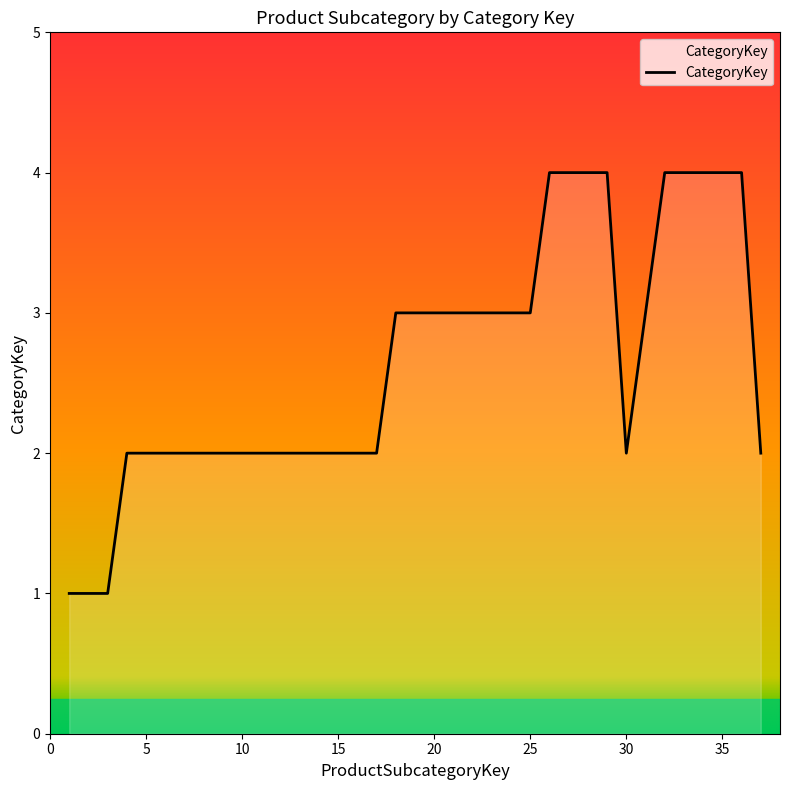

What is the maximum value shown in the chart?

4